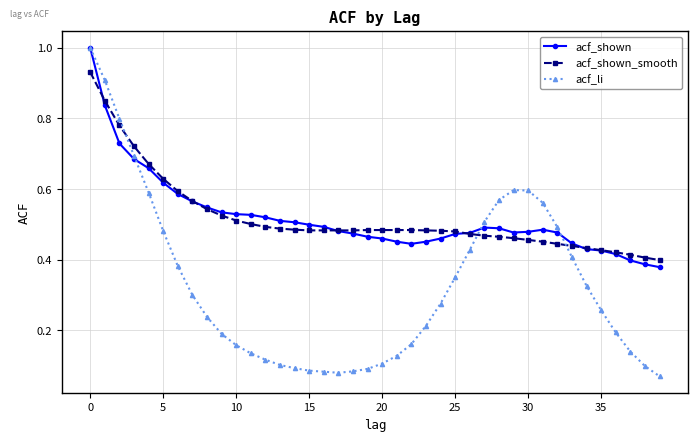

What is the maximum value shown in the chart?

1.0